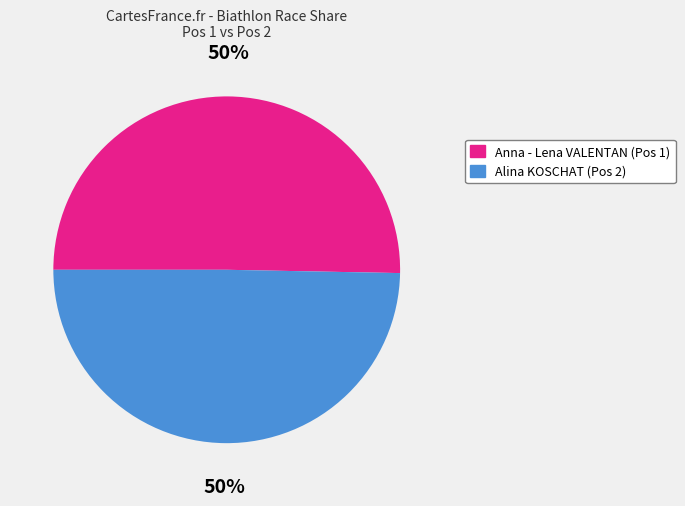

Approximately how many times larger is the value at Anna - Lena VALENTAN (Pos 1) compared to Alina KOSCHAT (Pos 2)?

1.0